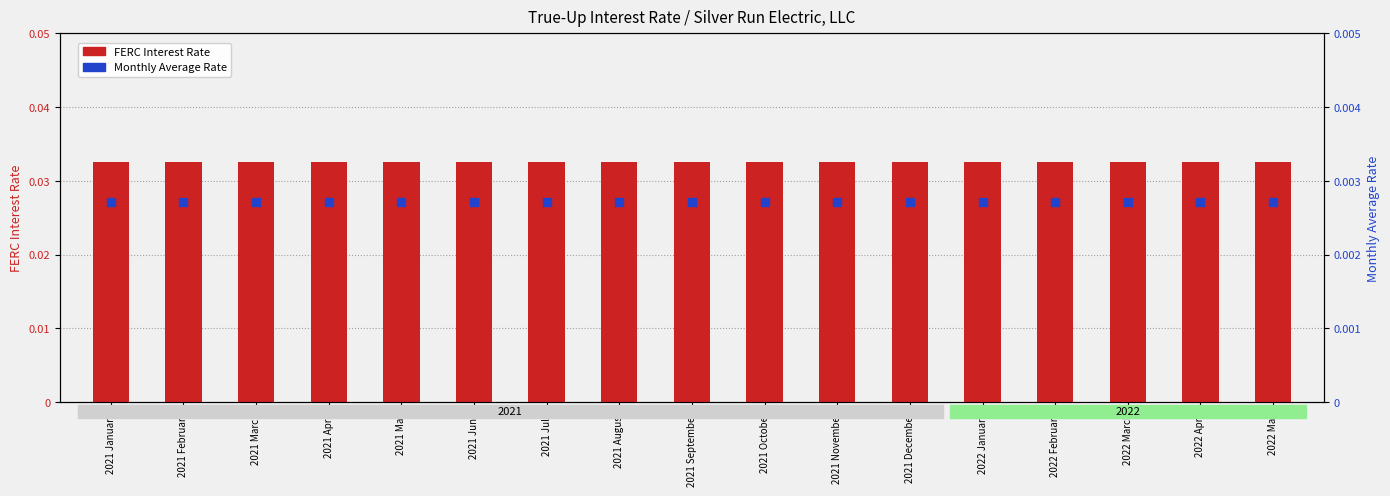

At which category is the sum across all series the highest?

2021 January